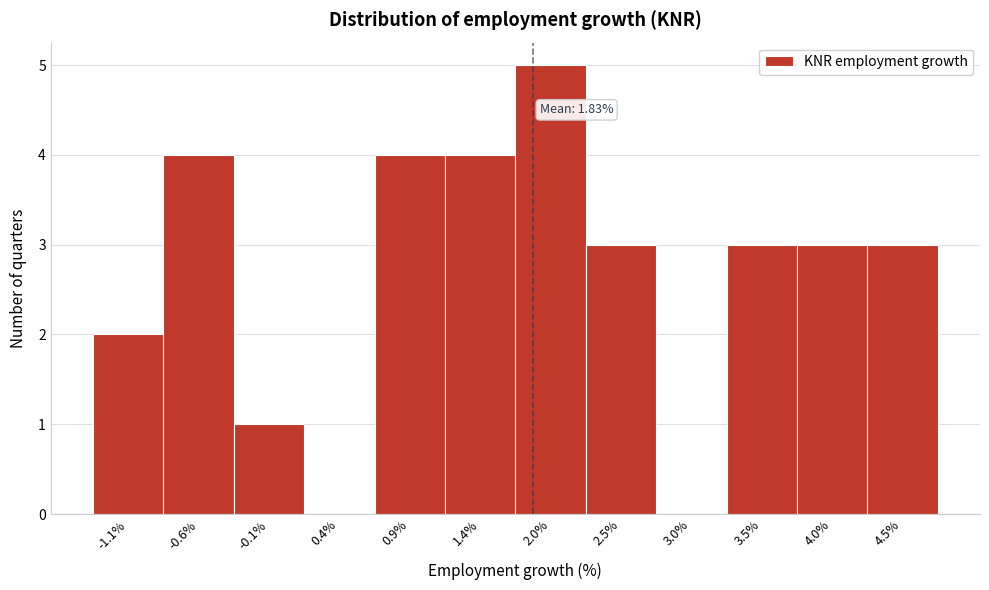

Which range on the x-axis has the tallest bar?

1.7 to 2.2